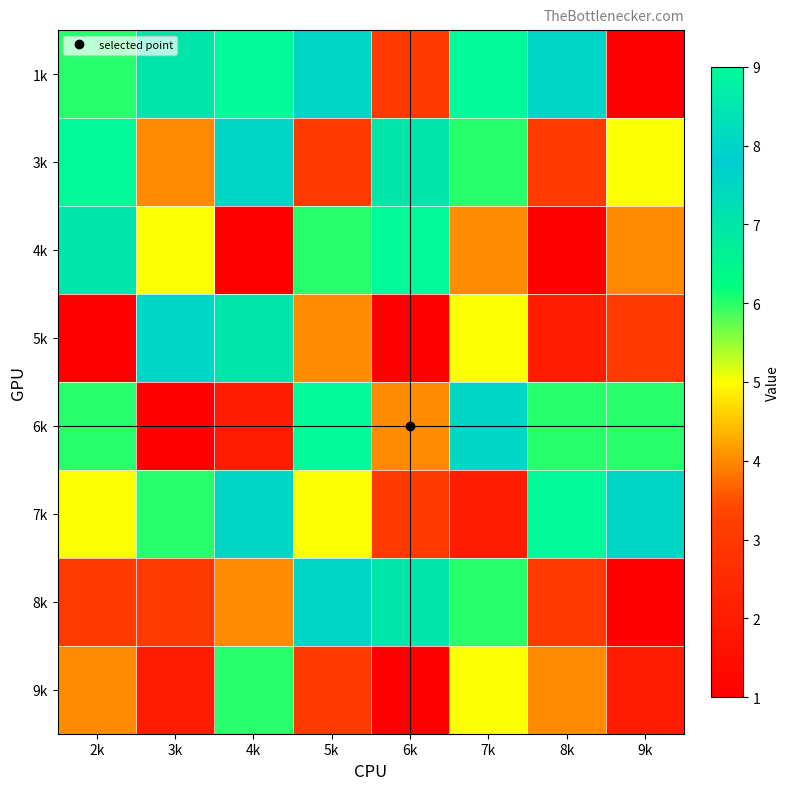

What is the difference between the highest and lowest values at 4k?

8